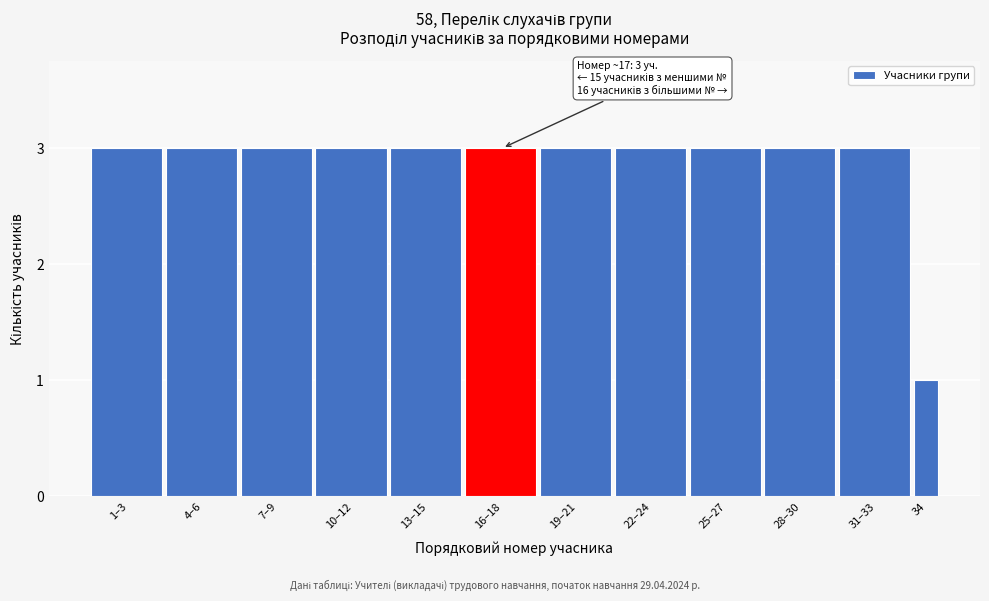

Reading left to right, transcribe all the data shown in this chart.

3	3	3	3	3	3	3	3	3	3	3	1